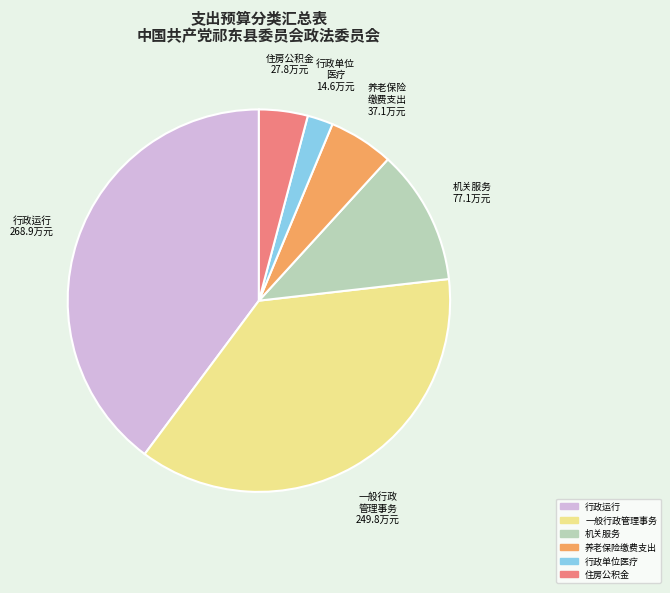

Does any single category account for the majority?

No